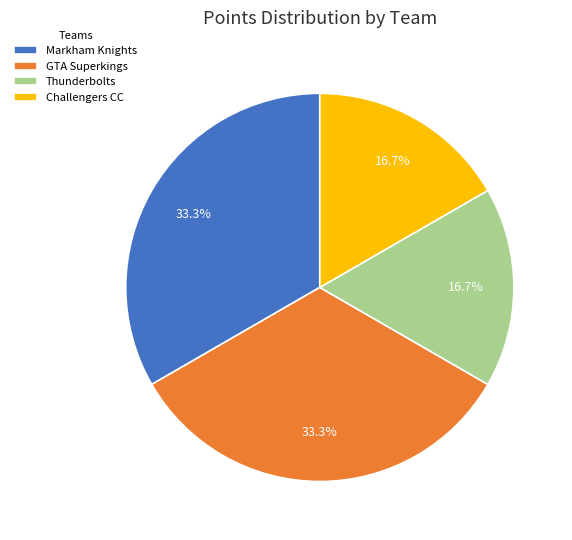

To the nearest percent, what percentage of the pie is Challengers CC?

17%